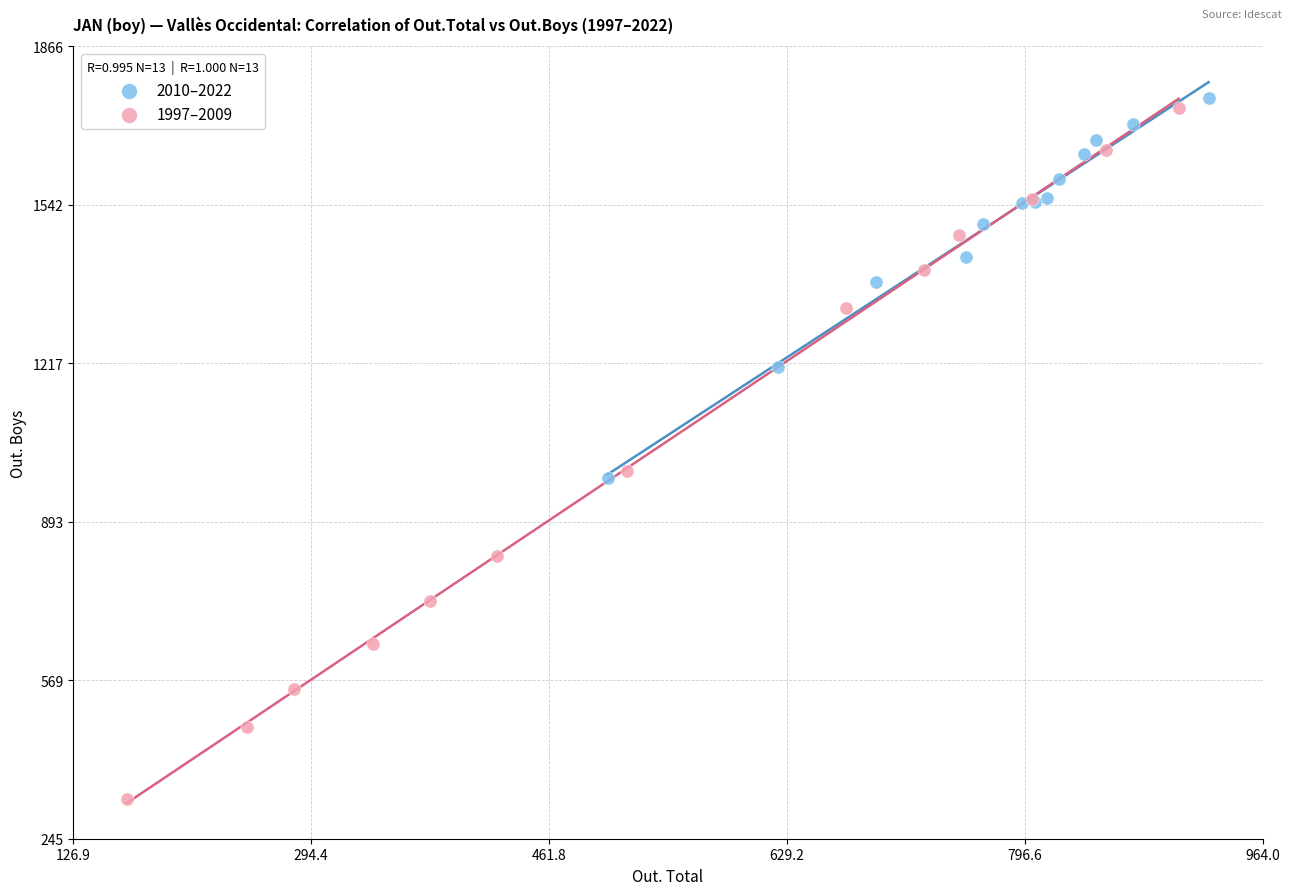

Which series has the largest Y range (max minus min)?

1997–2009